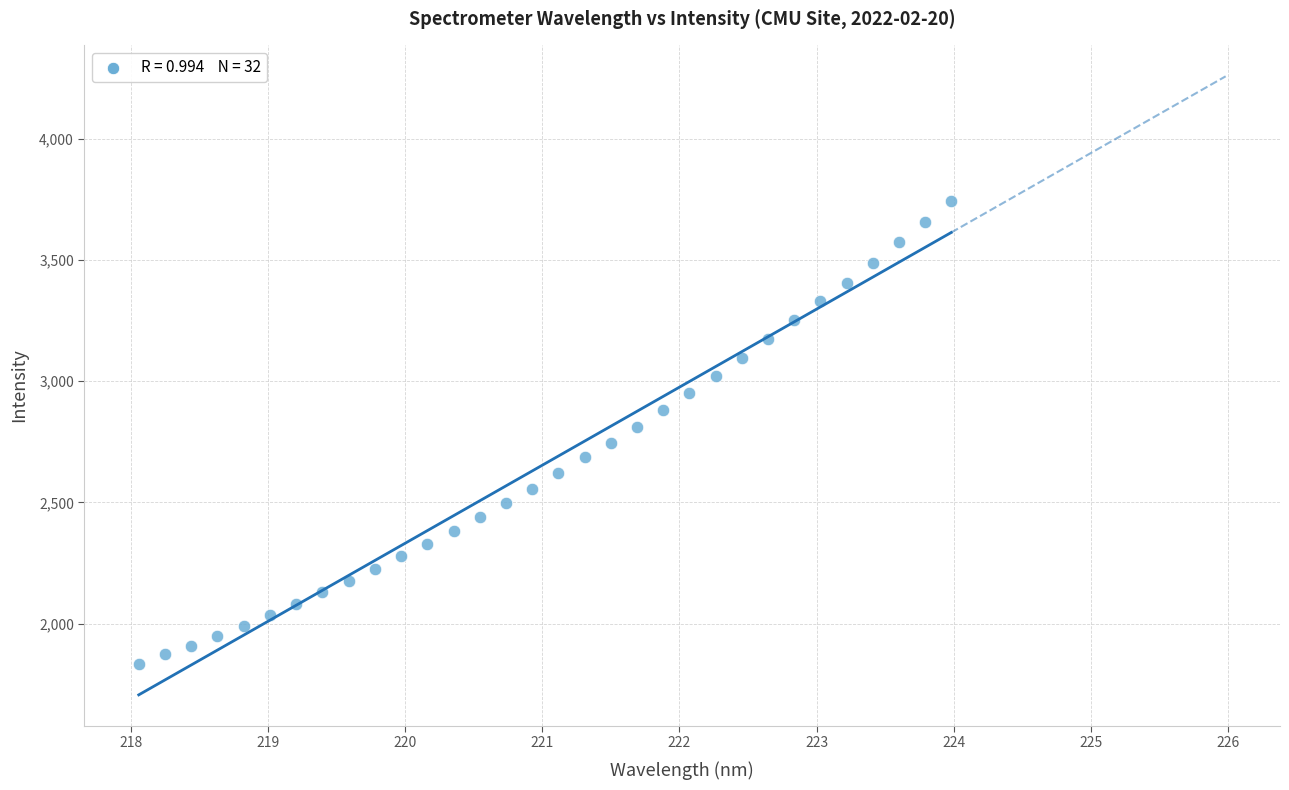

What is the range of Y values (max minus min)?

1911.0